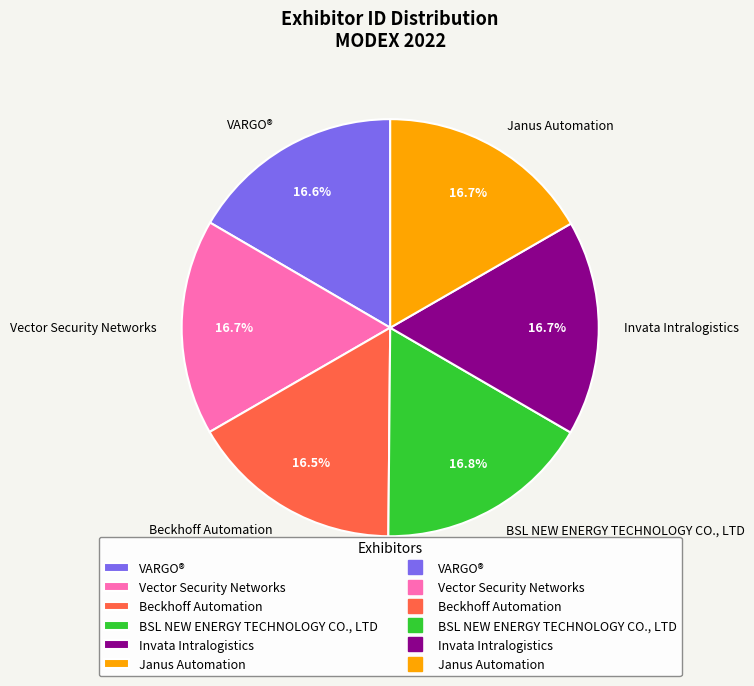

What percentage do Invata Intralogistics and VARGO® together represent?

33.3%